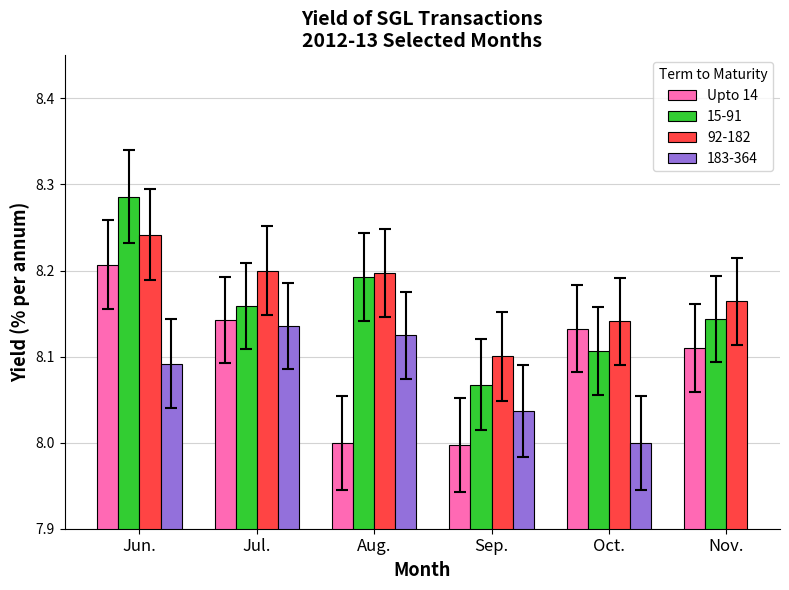

Reading left to right, extract all data points from this chart.

Jun.=8.2	Jul.=8.1	Aug.=8.0	Sep.=8.0	Oct.=8.1	Nov.=8.1